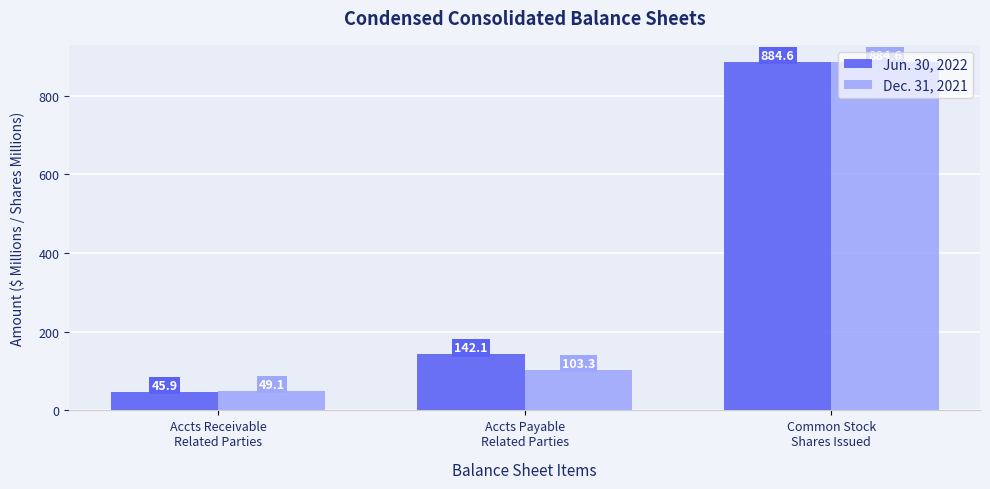

How many groups of bars are there?

3